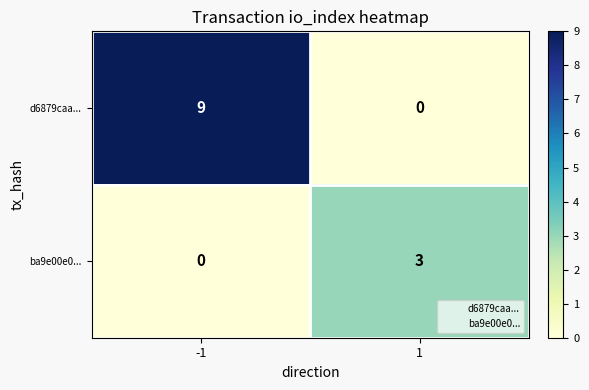

At 1, list the series in order from smallest to largest.

d6879caa..., ba9e00e0...